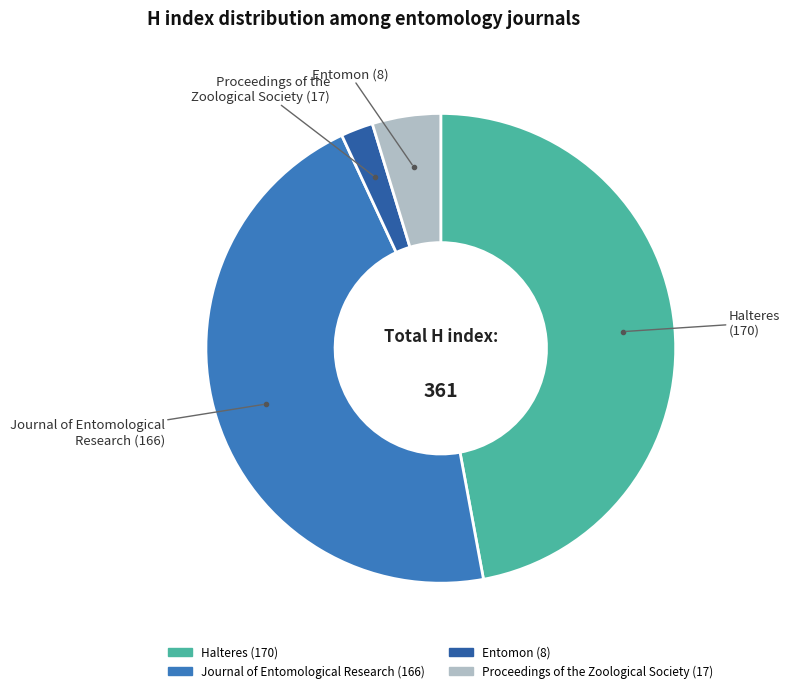

Is there a majority slice in this chart?

No